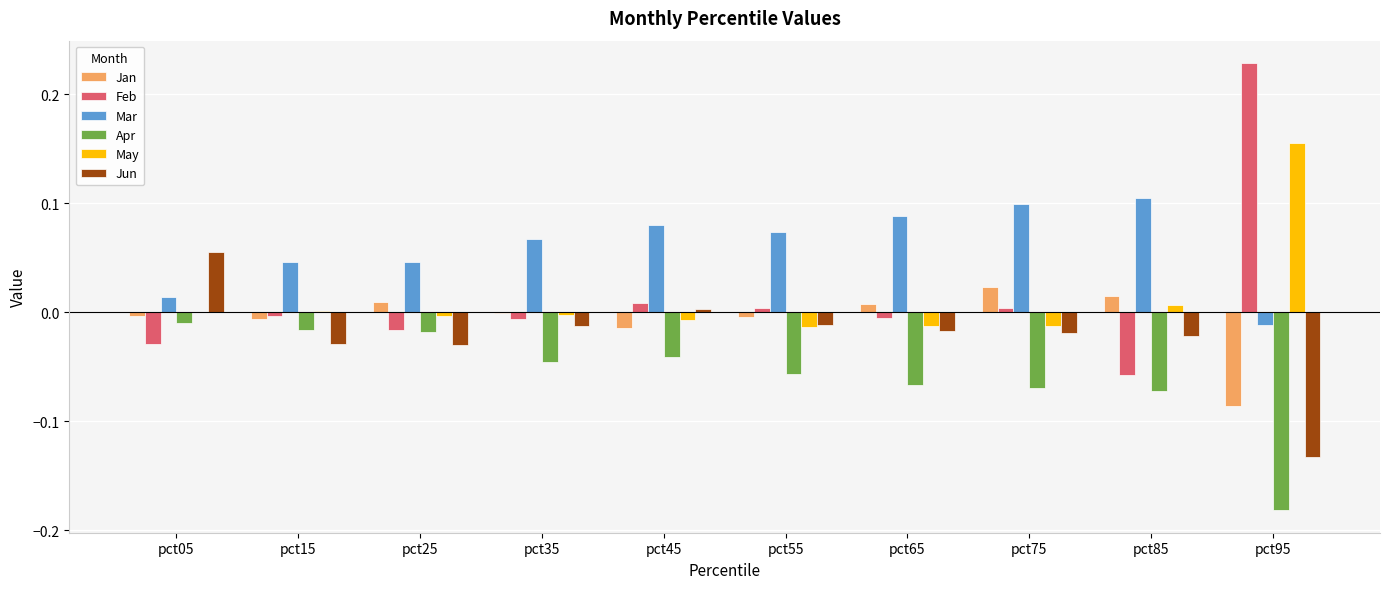

At which label does Feb first exceed 0?

pct45